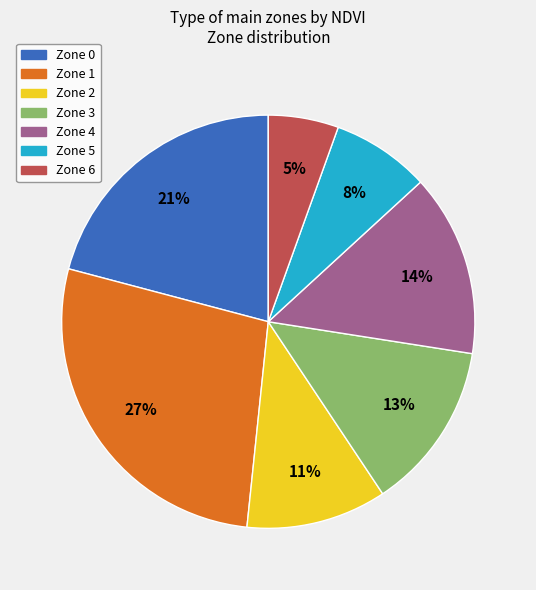

Is the sum of Zone 4 and Zone 6 greater than half?

No